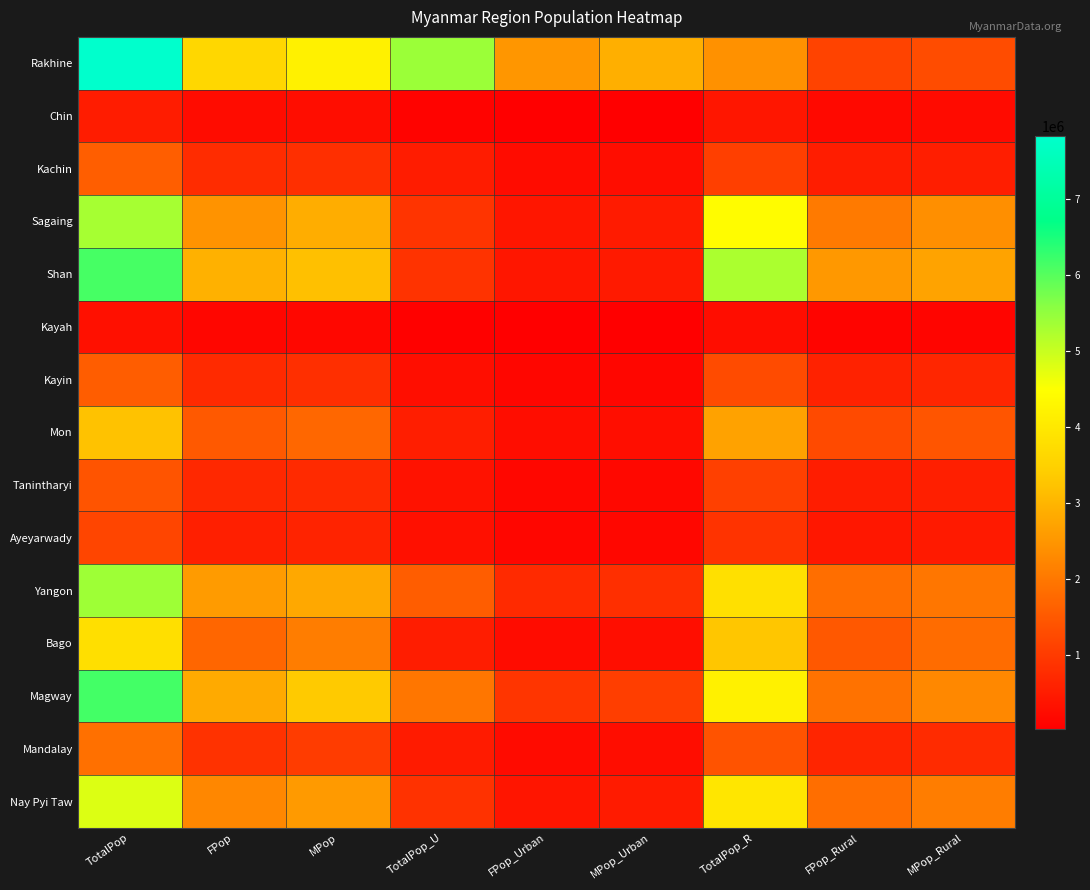

At which category is the sum across all series the highest?

TotalPop